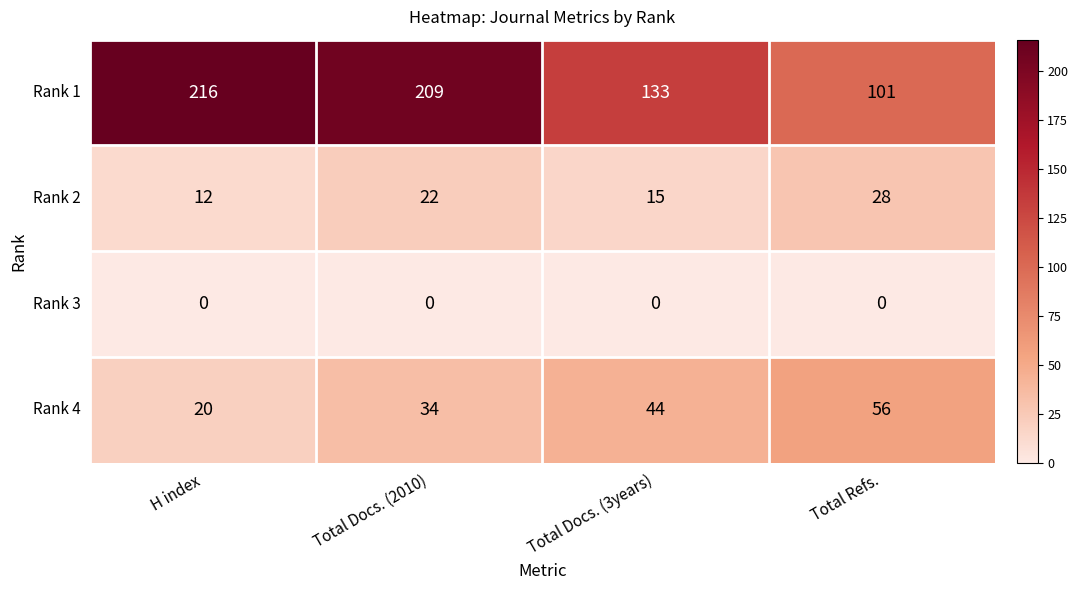

What is the difference between the highest and lowest values at H index?

216